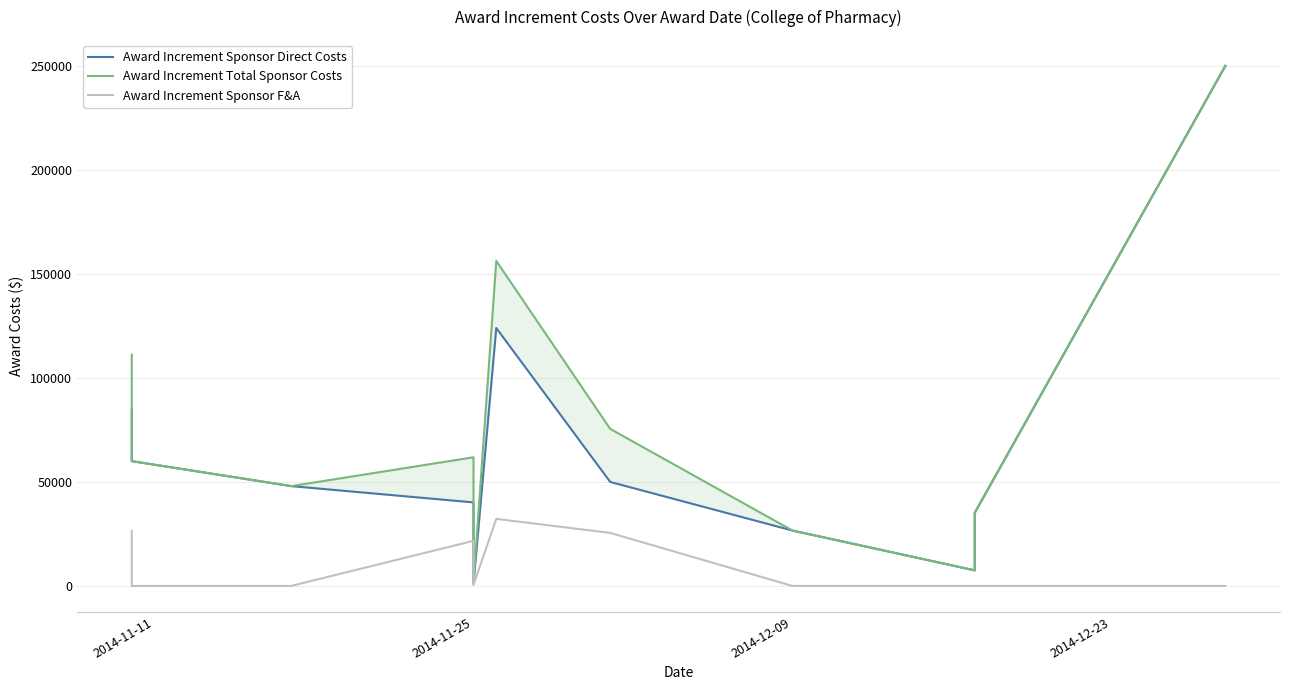

At which category does the chart reach its minimum across all series?

2014-11-25